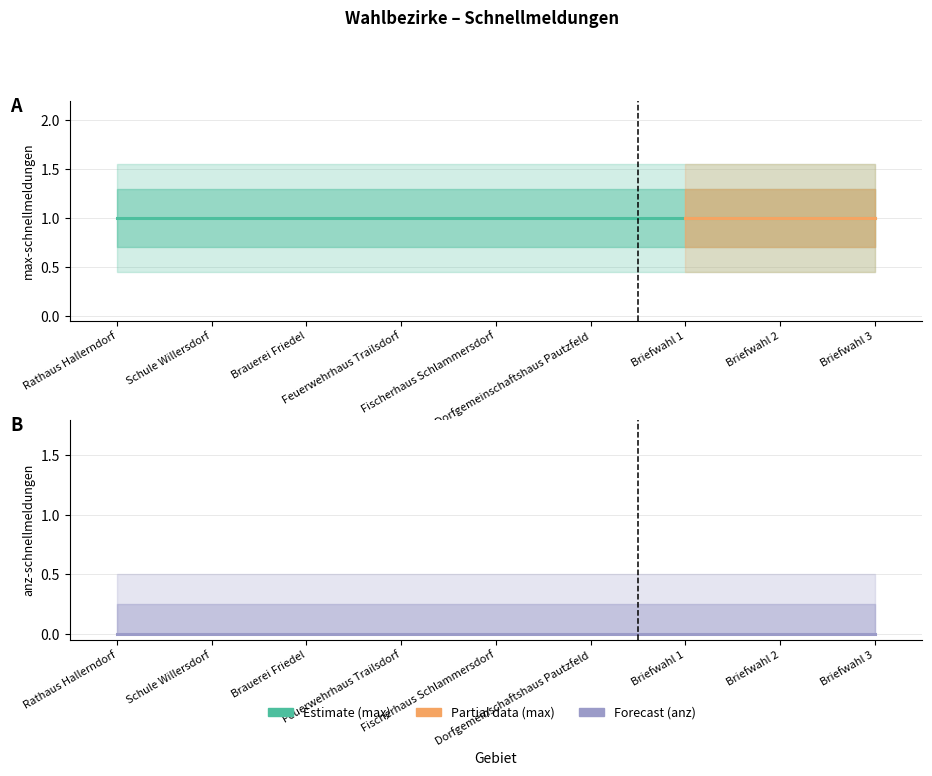

Reading right to left, extract all data points from this chart.

max-schnellmeldungen: 1	1	1	1	1	1	1	1	1
anz-schnellmeldungen: 0	0	0	0	0	0	0	0	0